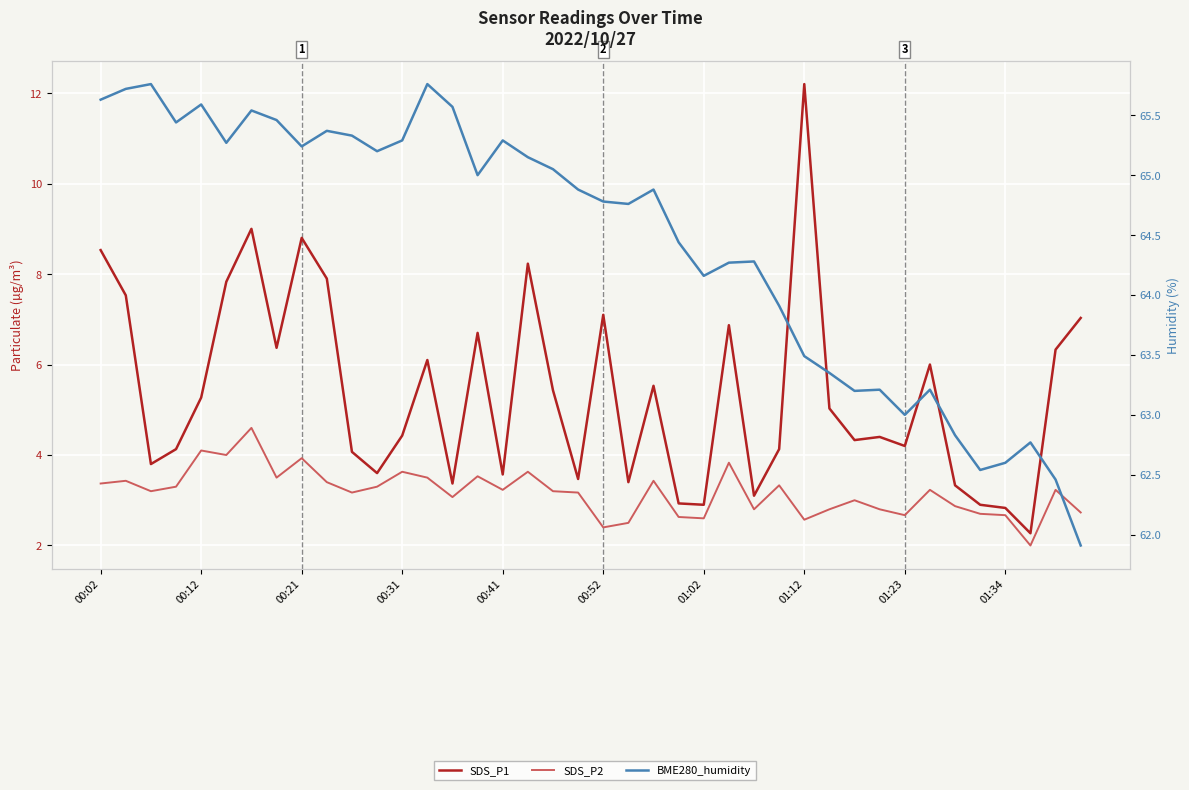

What position from the left is 01:23?

33